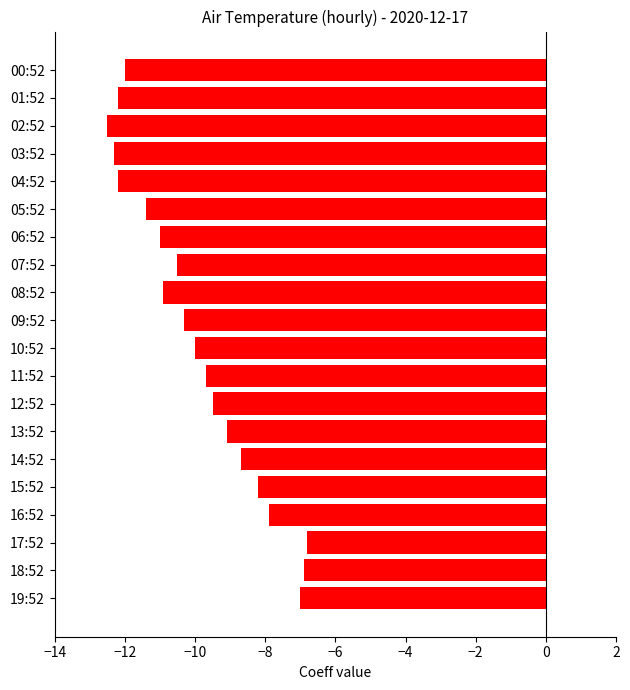

Count the number of categories in the chart.

20